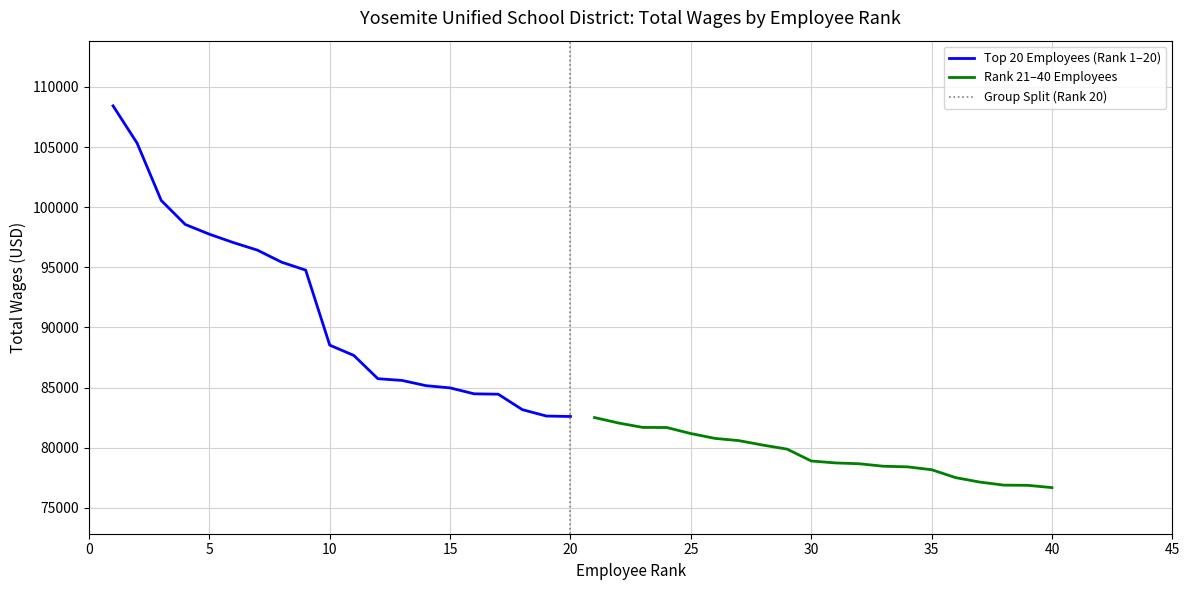

True or false: Rank 21-40 has more than 2 points higher than both neighbors.

False